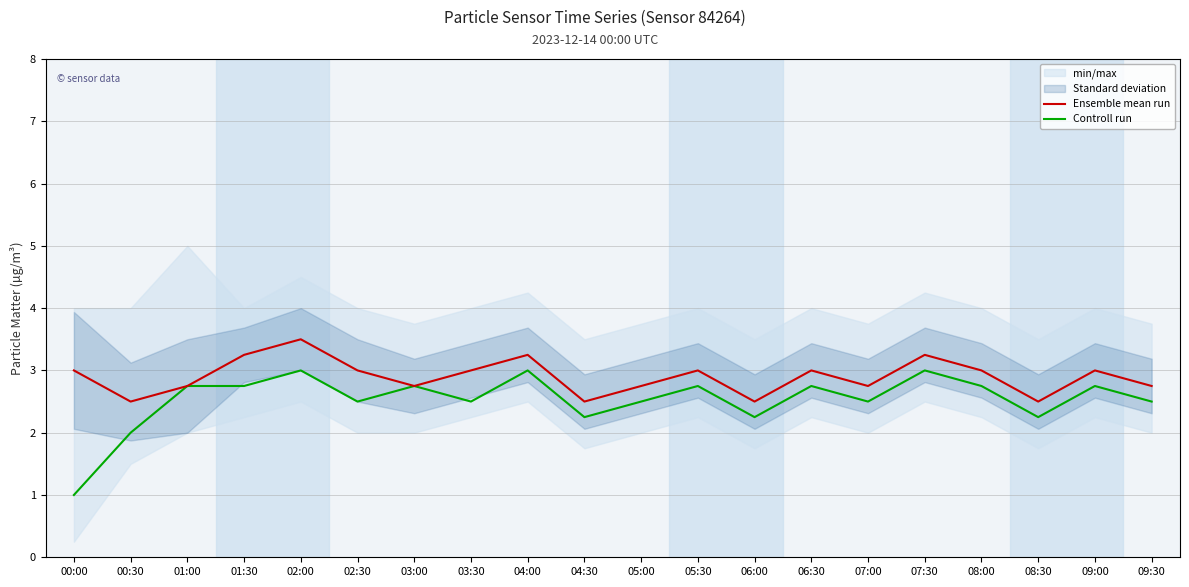

Which series has the largest range (max minus min)?

Controll run